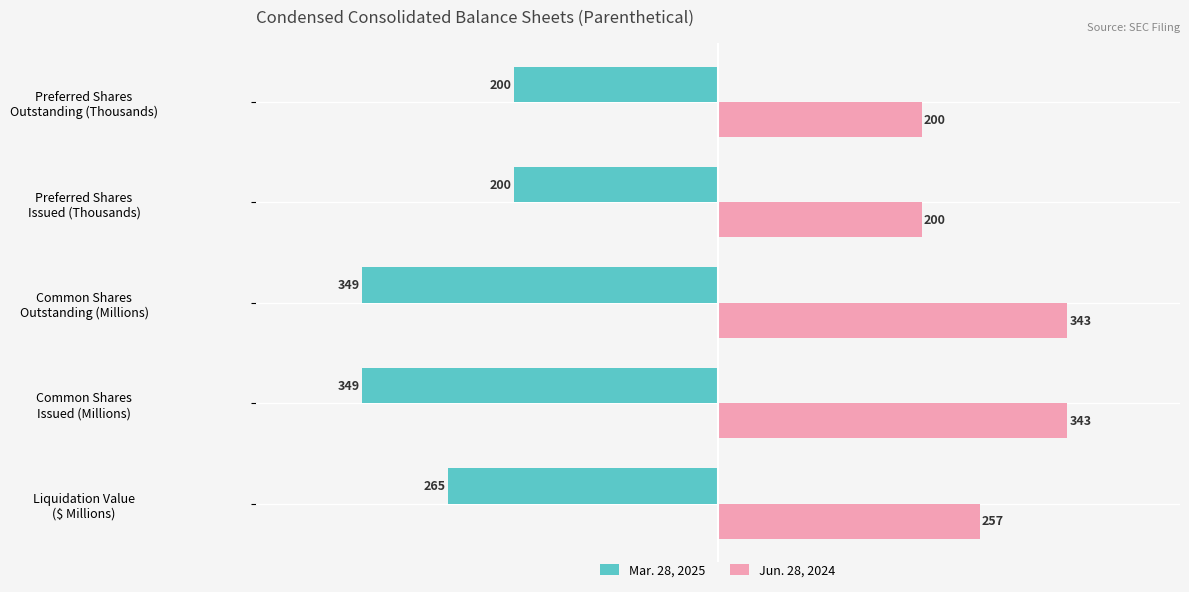

At how many categories does at least one series exceed 141?

5